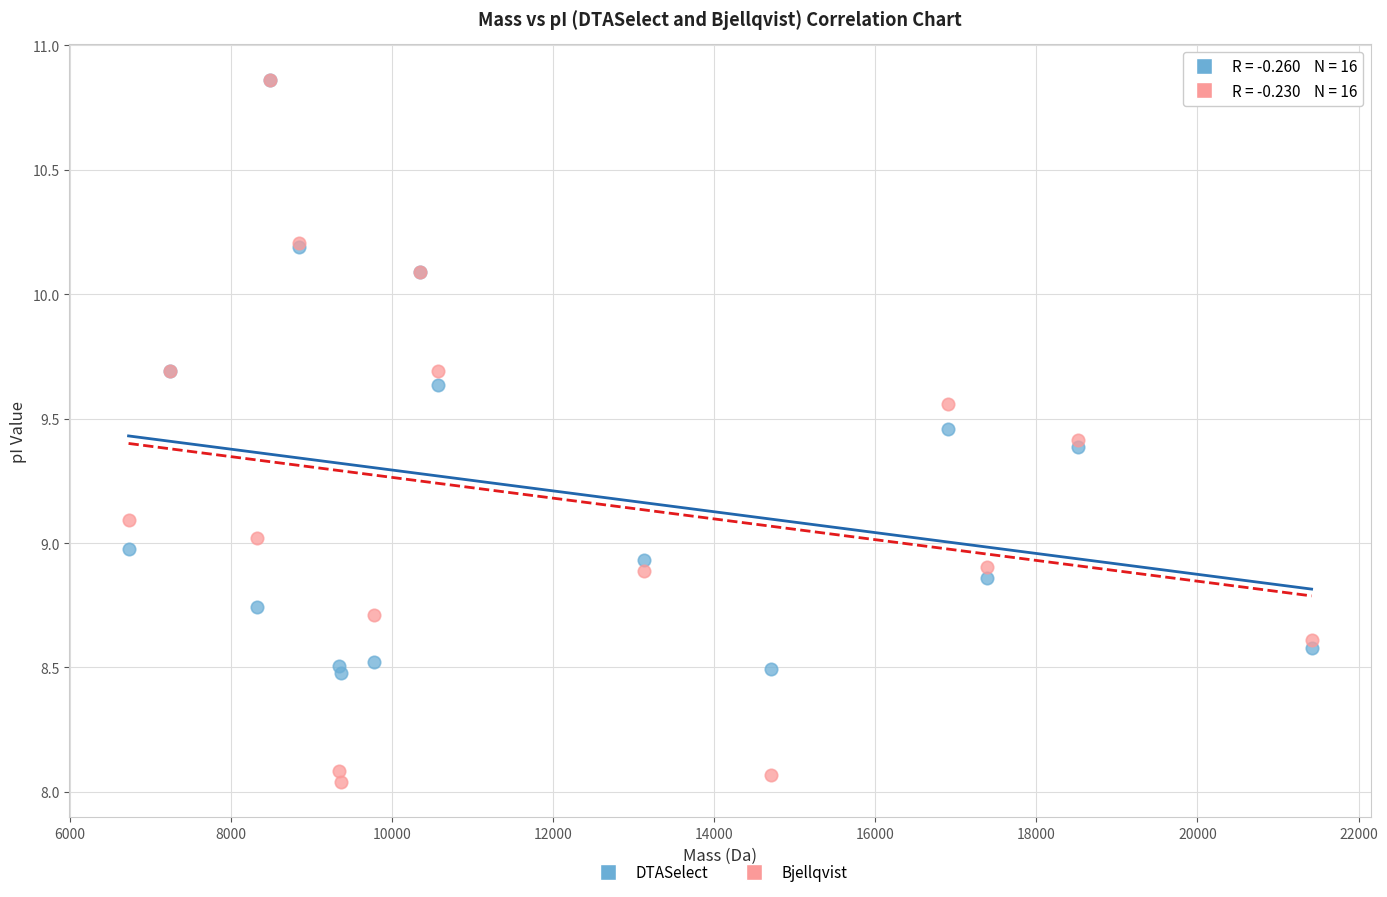

What are all the series names shown in the legend?

DTASelect, Bjellqvist